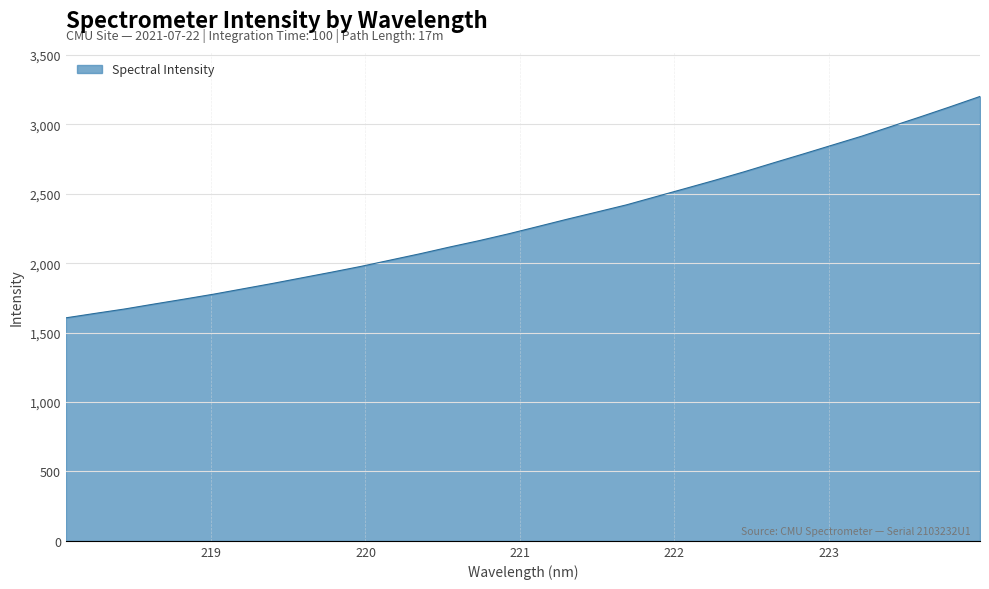

What is the greatest value displayed?

3200.6